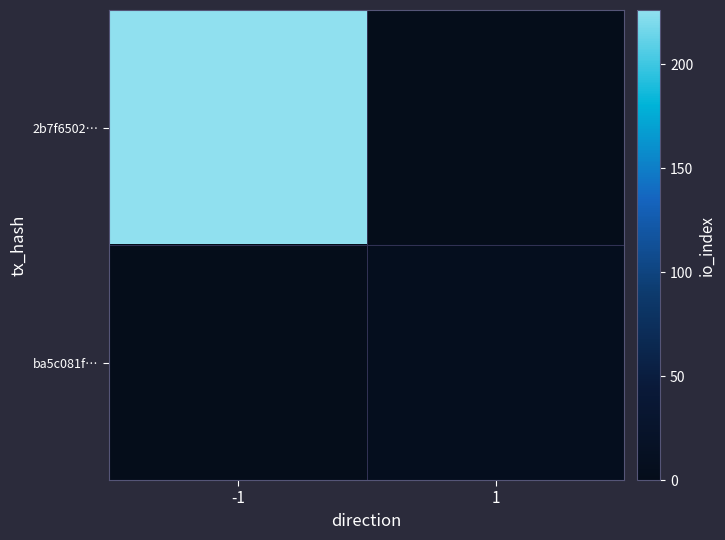

Reading left to right, extract all data points from this chart.

2b7f6502…: -1=226	1=0
ba5c081f…: -1=0	1=7